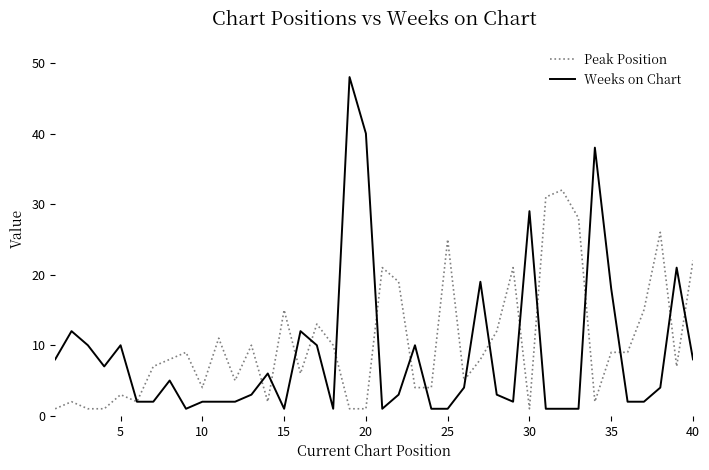

Which series has the largest range (max minus min)?

Weeks on Chart